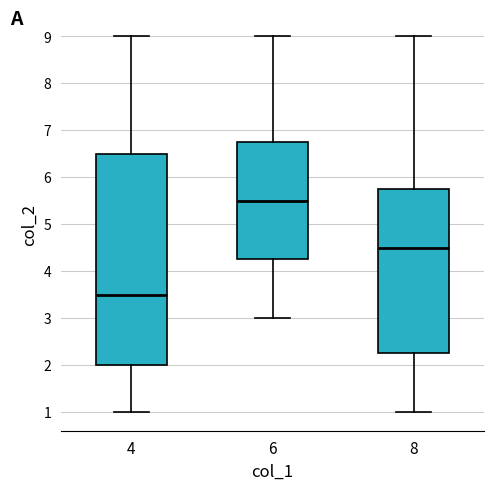

Reading left to right, transcribe this box plot: for each box, give where its median line is, the range the box spans, and where its two whiskers end, as read against the y-axis. The values are not printed on the chart, so give them approximately, as read against the axis.

4: median 3.5, box 2.0 to 6.5, whiskers 1.0 to 9.0
6: median 5.5, box 4.3 to 6.8, whiskers 3.0 to 9.0
8: median 4.5, box 2.3 to 5.8, whiskers 1.0 to 9.0